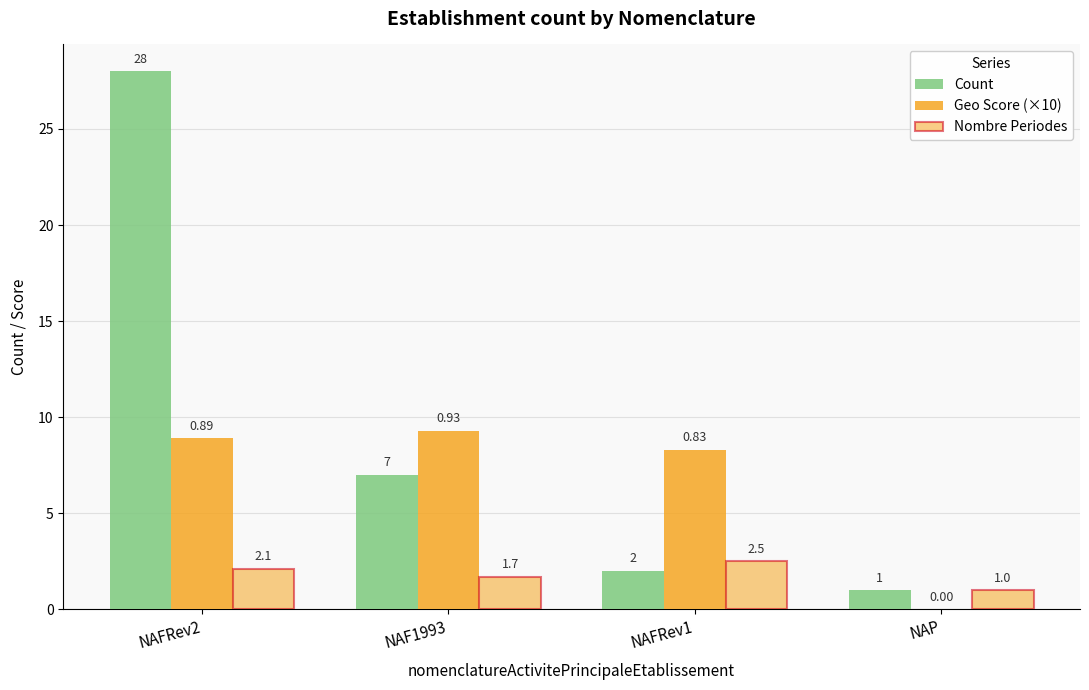

Is the value of Count at NAF1993 greater than the value of Nombre Periodes at NAFRev1?

Yes